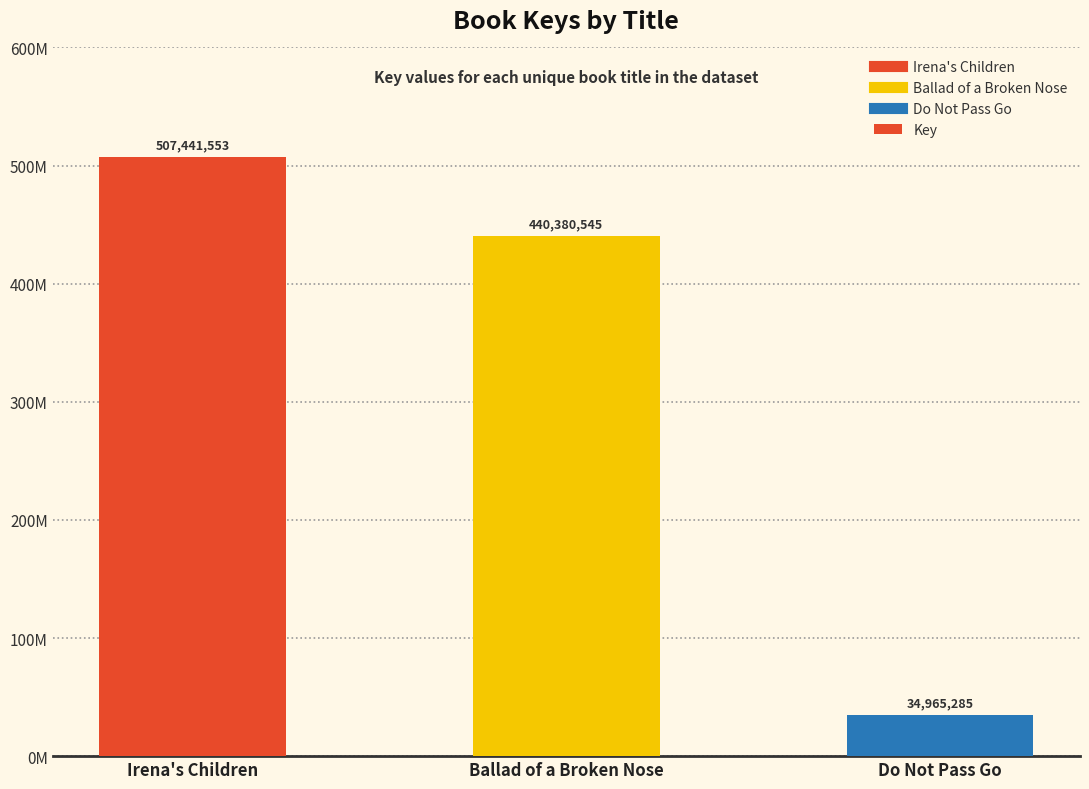

Are the bars horizontal?

No